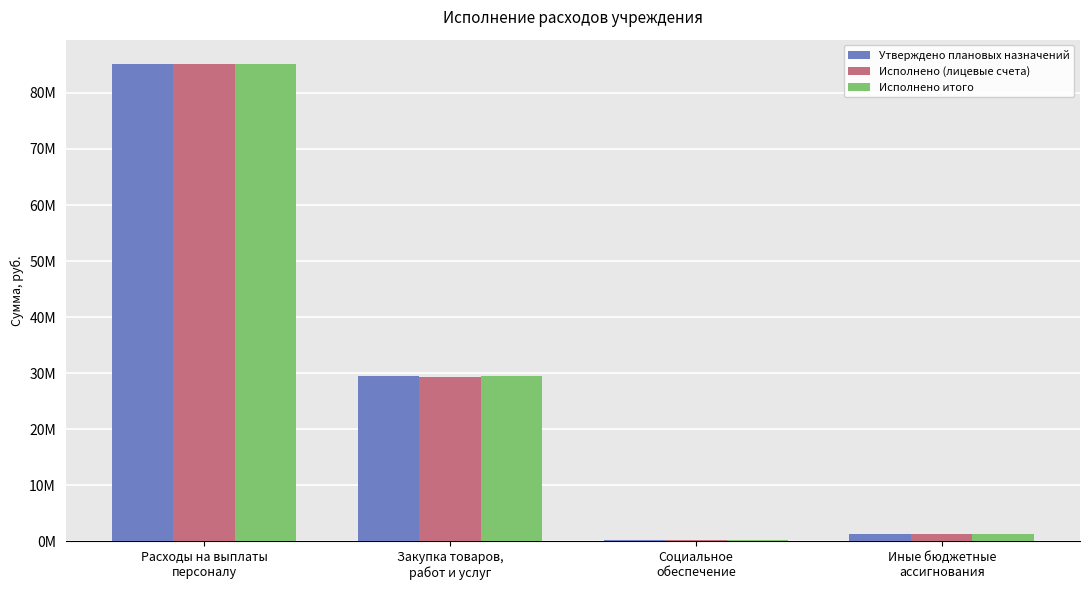

Which series changed the most between Расходы на выплаты
персоналу and Закупка товаров,
работ и услуг?

Исполнено (лицевые счета)